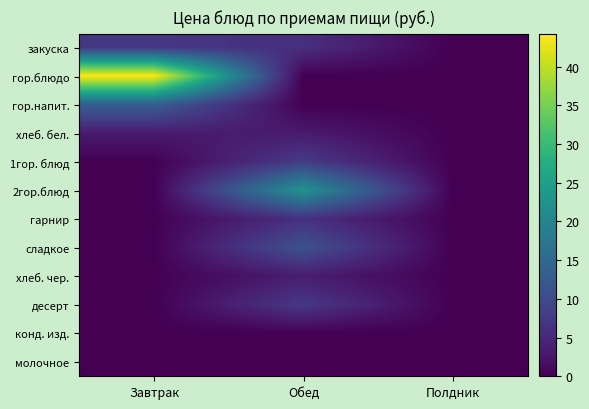

Rank the series at Полдник from highest to lowest value.

закуска, гор.блюдо, гор.напит., хлеб. бел., 1гор. блюд, 2гор.блюд, гарнир, сладкое, хлеб. чер., десерт, конд. изд., молочное